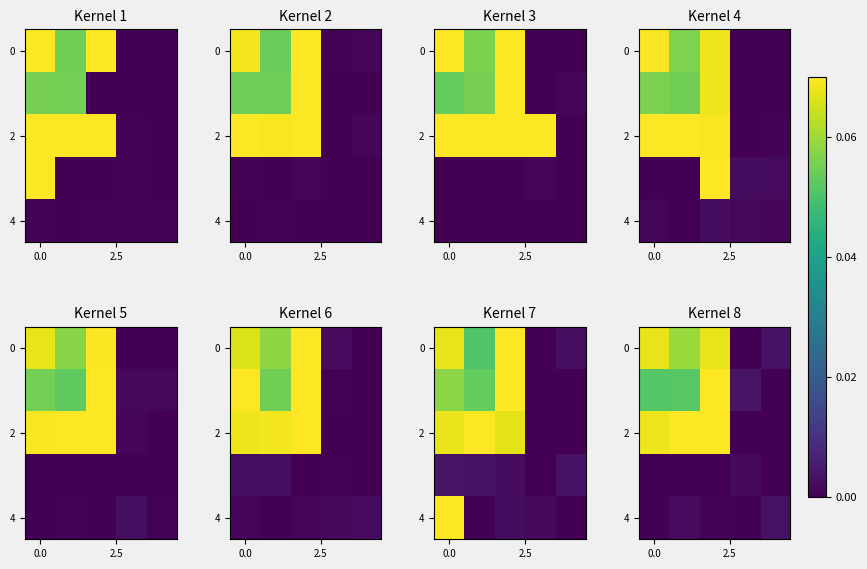

Count the number of data series in this chart.

5